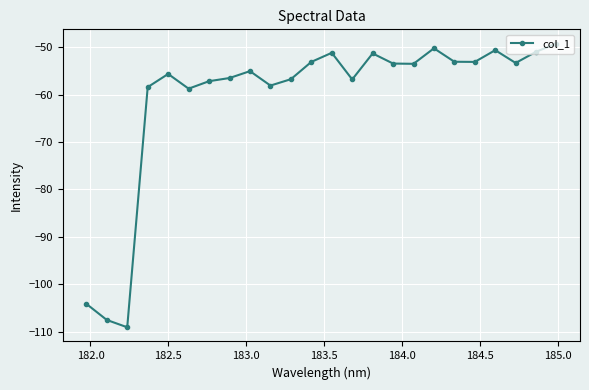

How many interior local peaks (higher than both neighbors) does the data have?

6